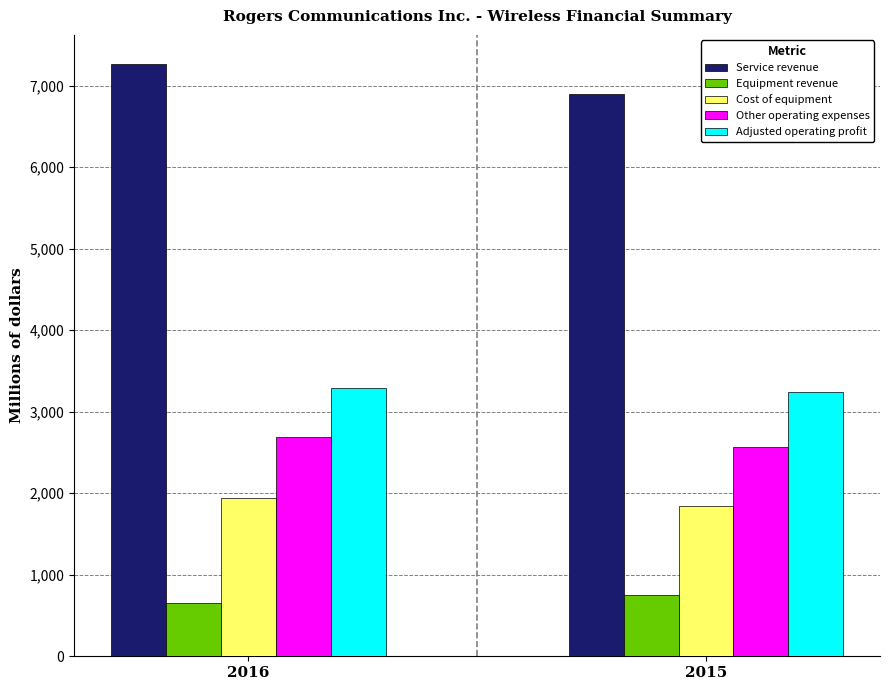

What is the value of the Other operating expenses bar at the 2nd from the left?

2567